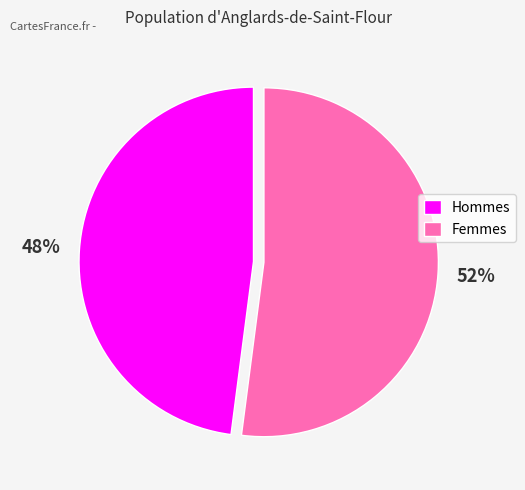

Does any single category account for the majority?

Yes